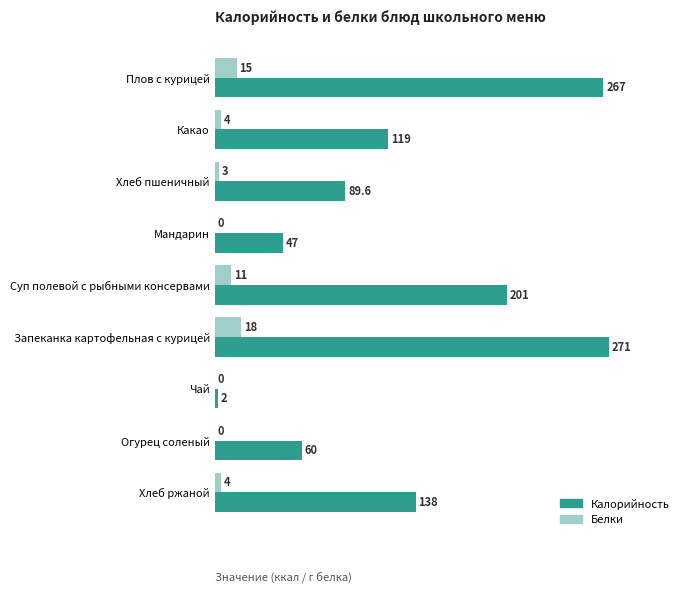

What is the greatest value displayed?

271.0